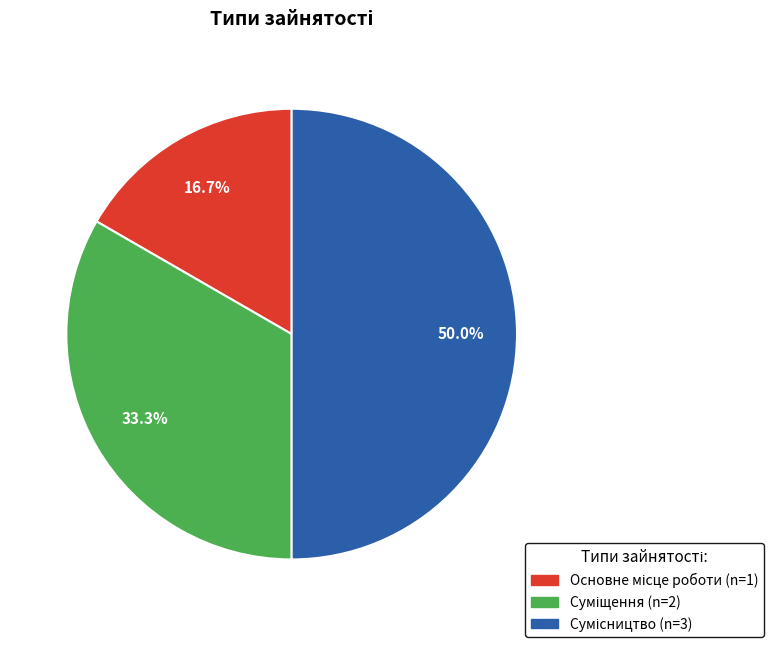

How many segments does this pie chart have?

3